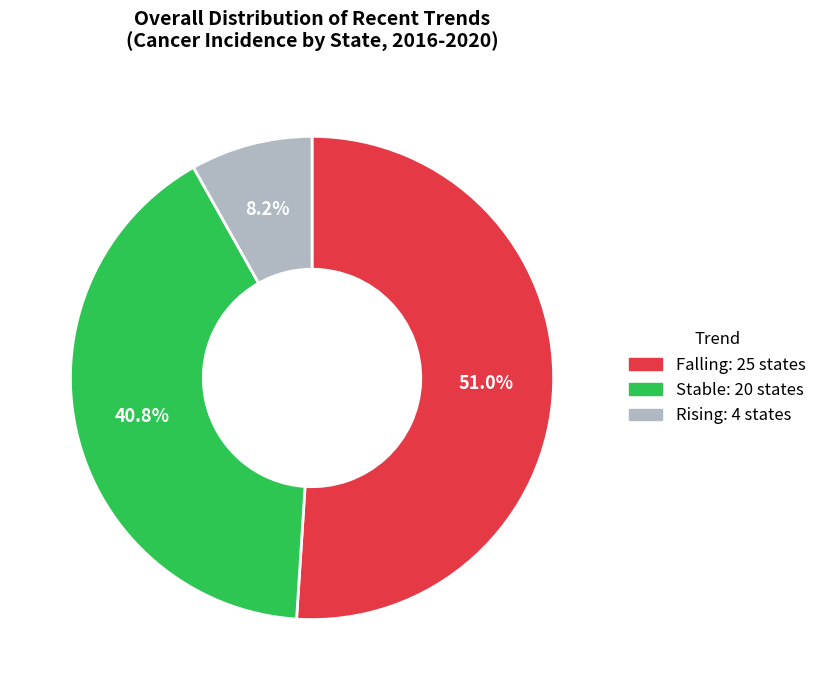

Is there a majority slice in this chart?

Yes